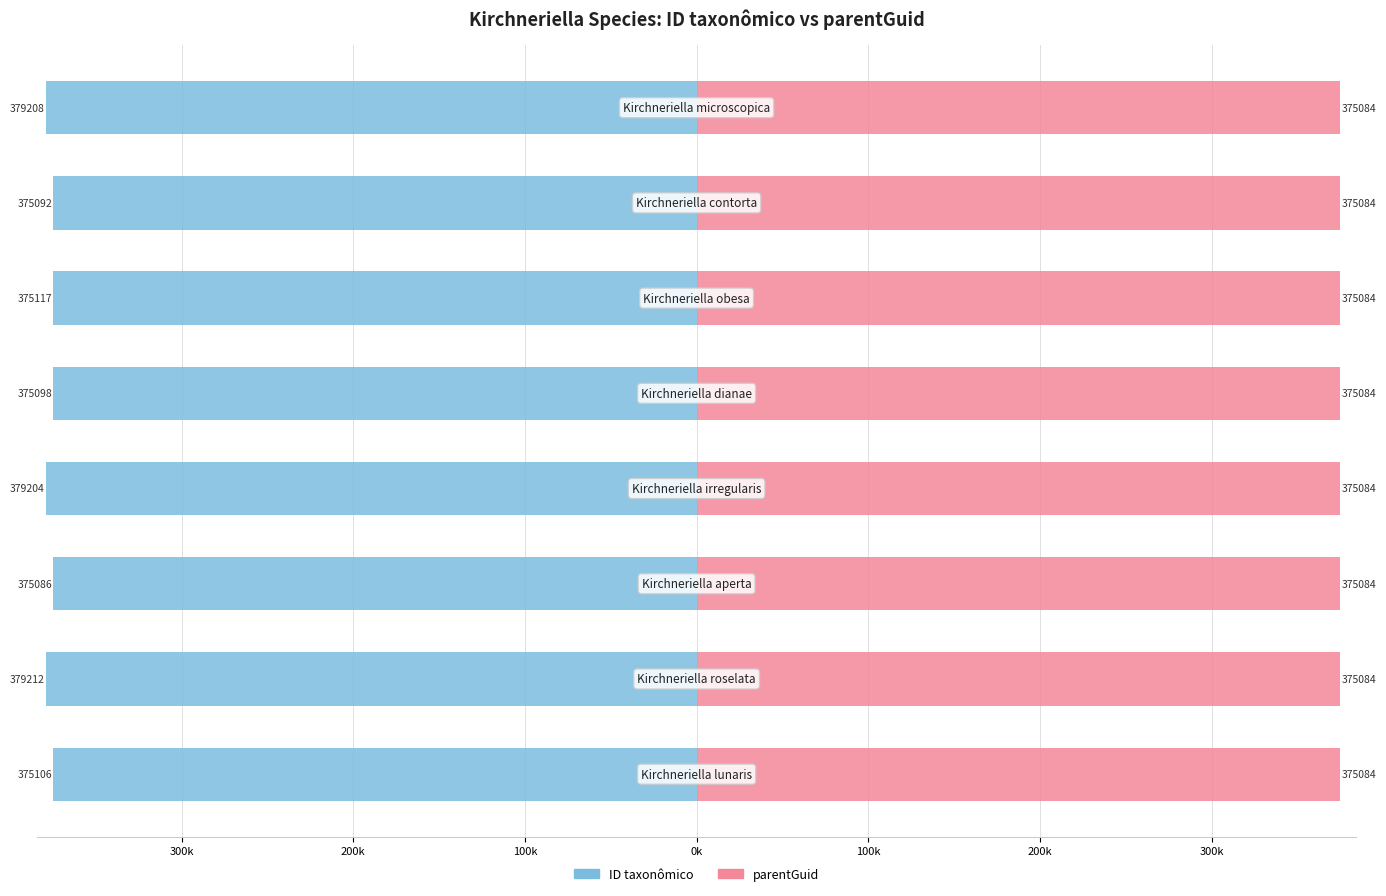

Which series changed the most between 200k and 0k?

ID taxonômico